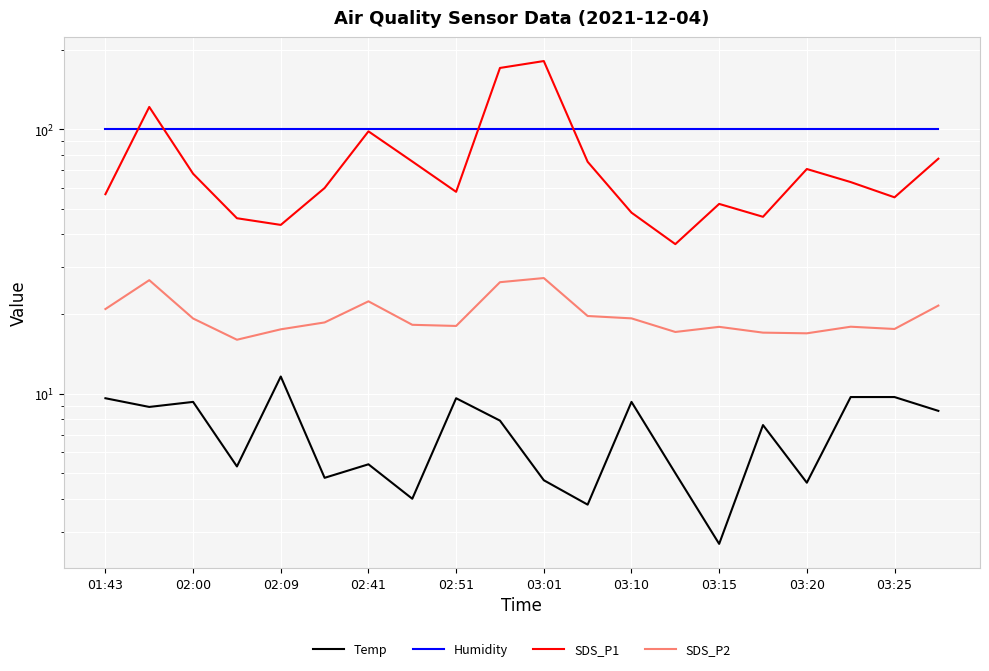

True or false: Humidity has more than 2 points higher than both neighbors.

False